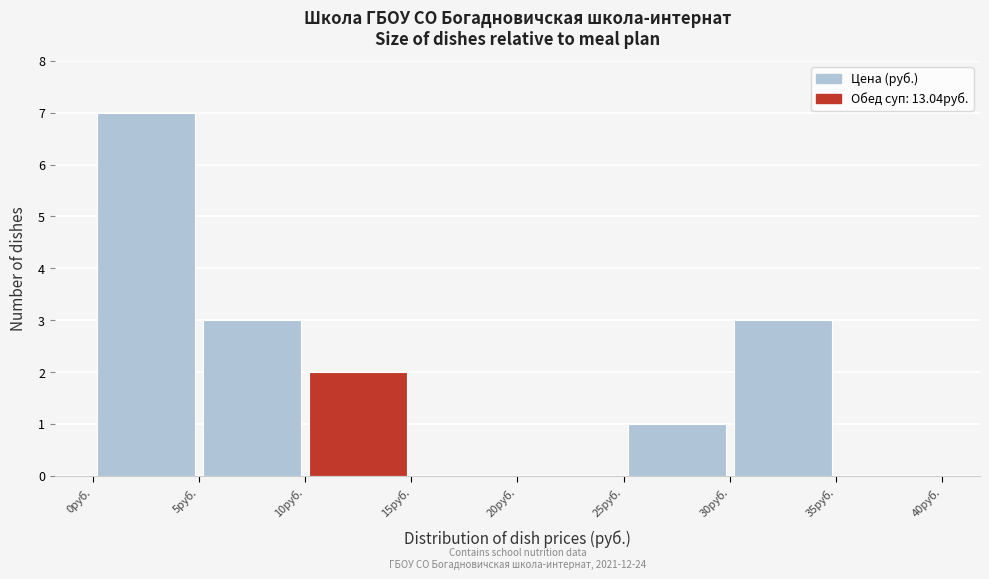

Which range on the x-axis has the tallest bar?

0 to 5